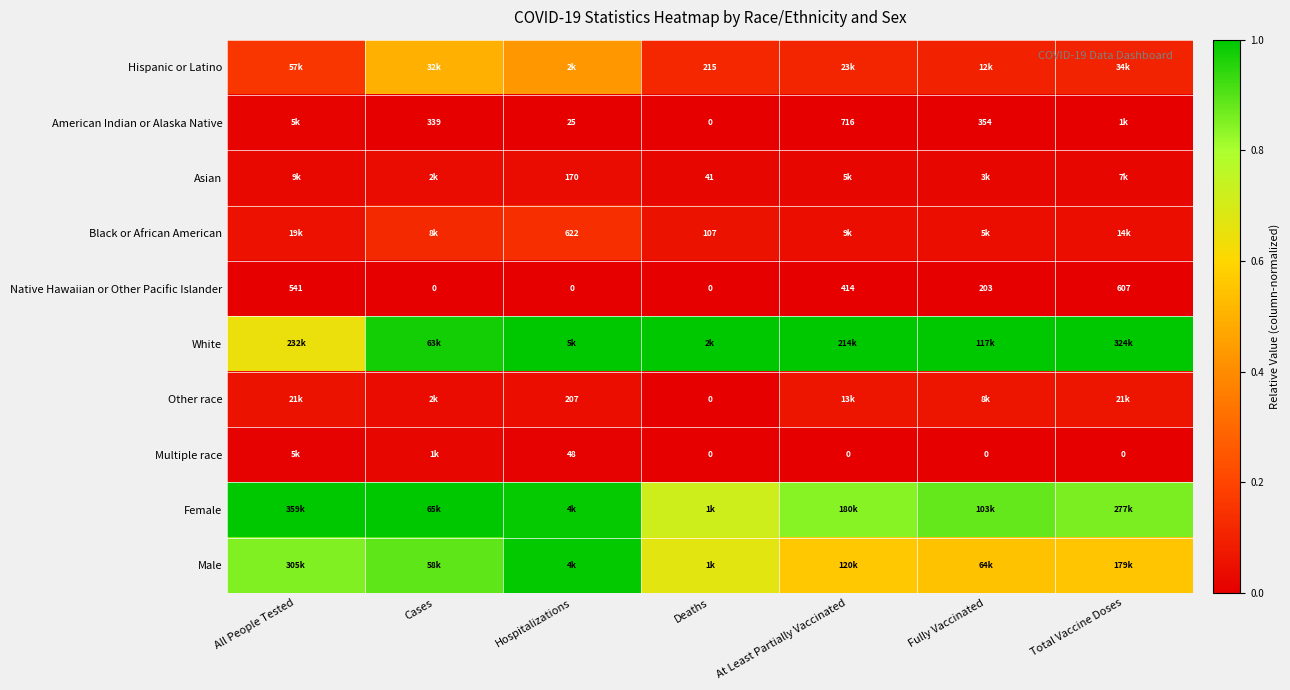

At which label is Native Hawaiian or Other Pacific Islander closest to 303?

Fully Vaccinated